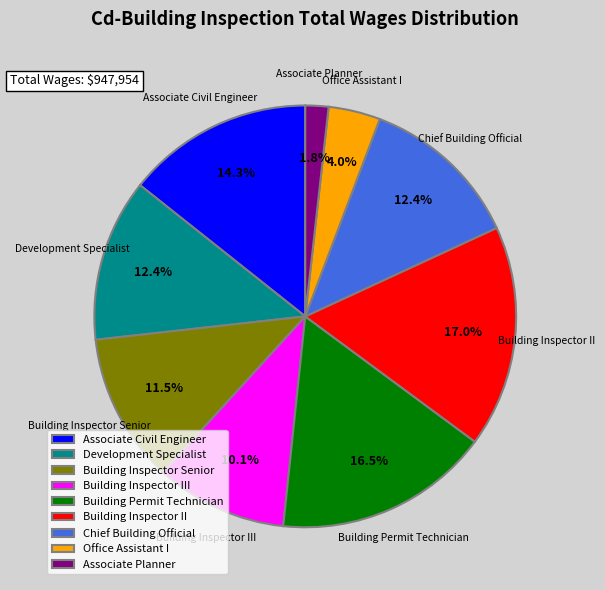

What is the smallest slice in the pie chart?

Associate Planner